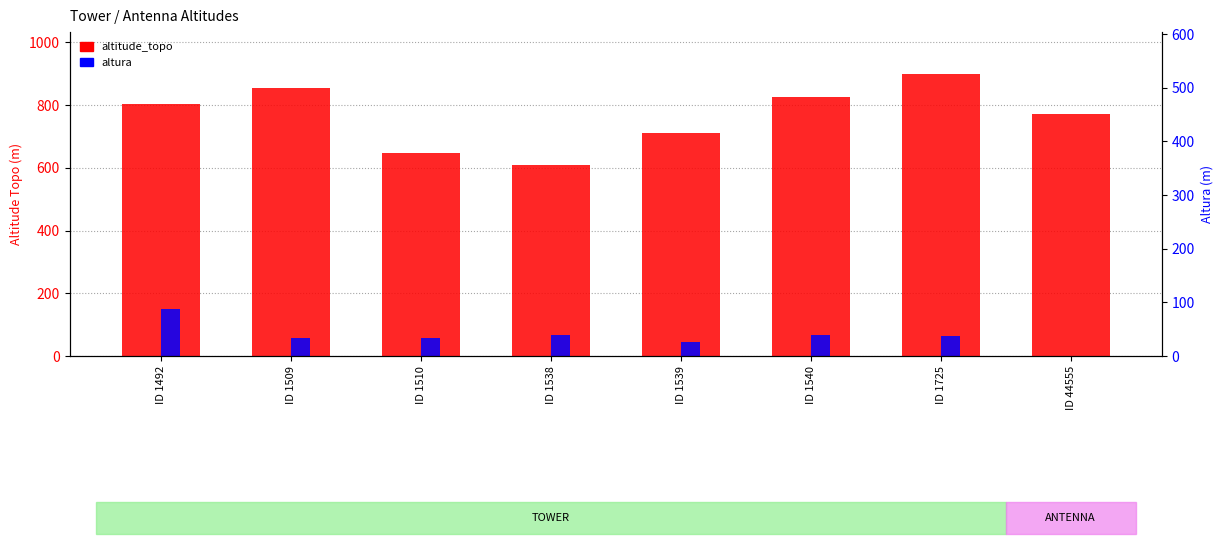

How many groups of bars are there?

8